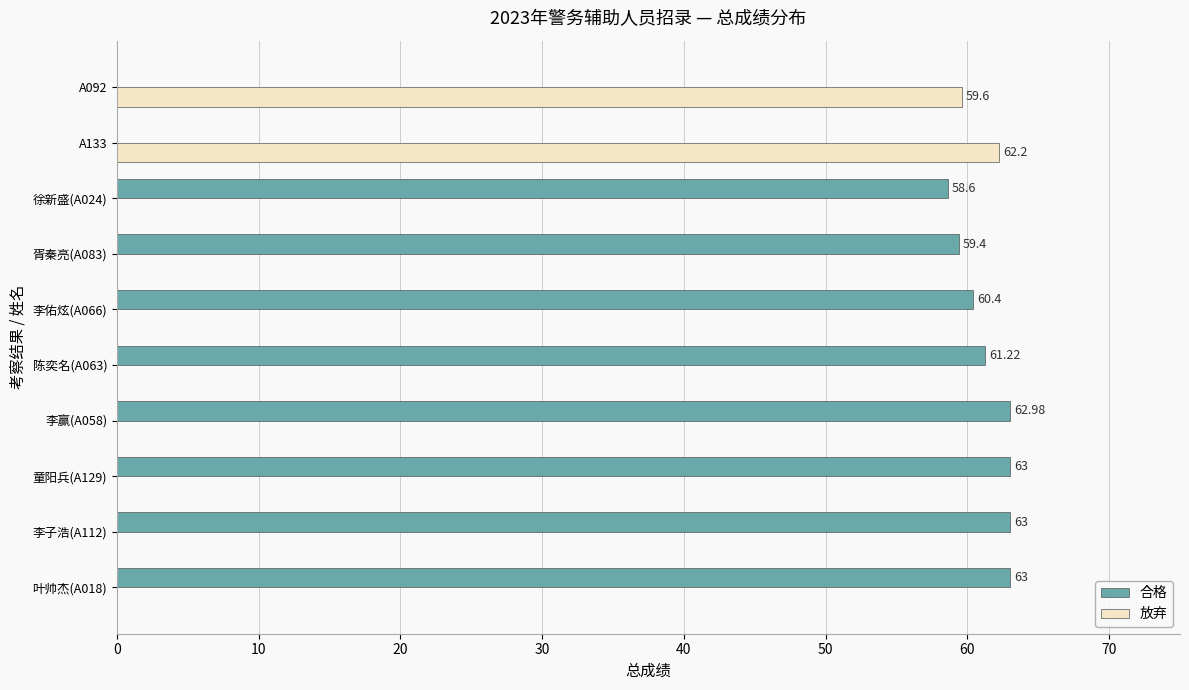

Which series changed the most between 陈奕名(A063) and A133?

放弃